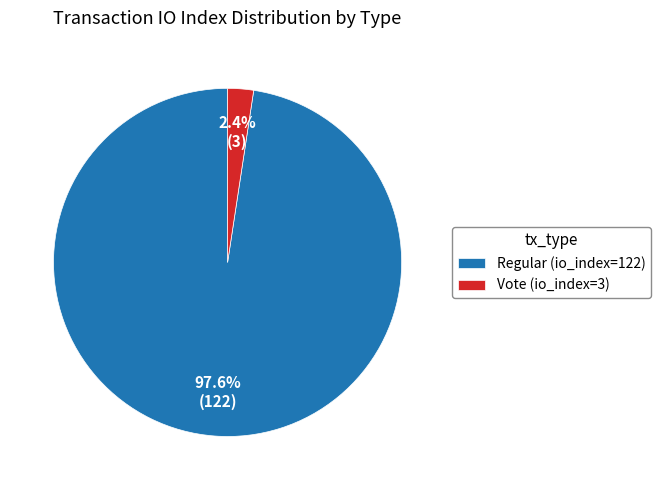

Rank the categories by value from highest to lowest.

Regular (io_index=122), Vote (io_index=3)